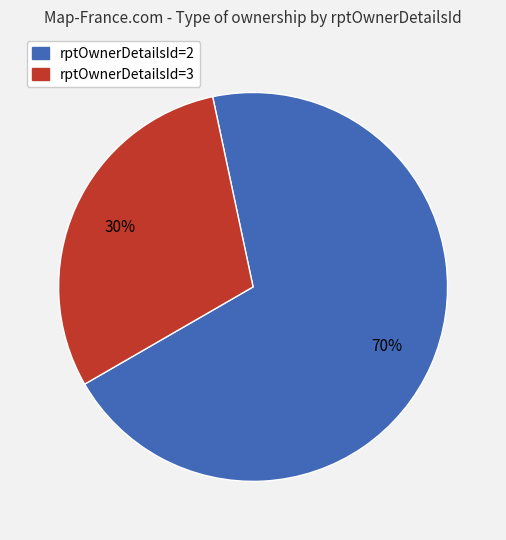

Count the number of slices in the pie.

2